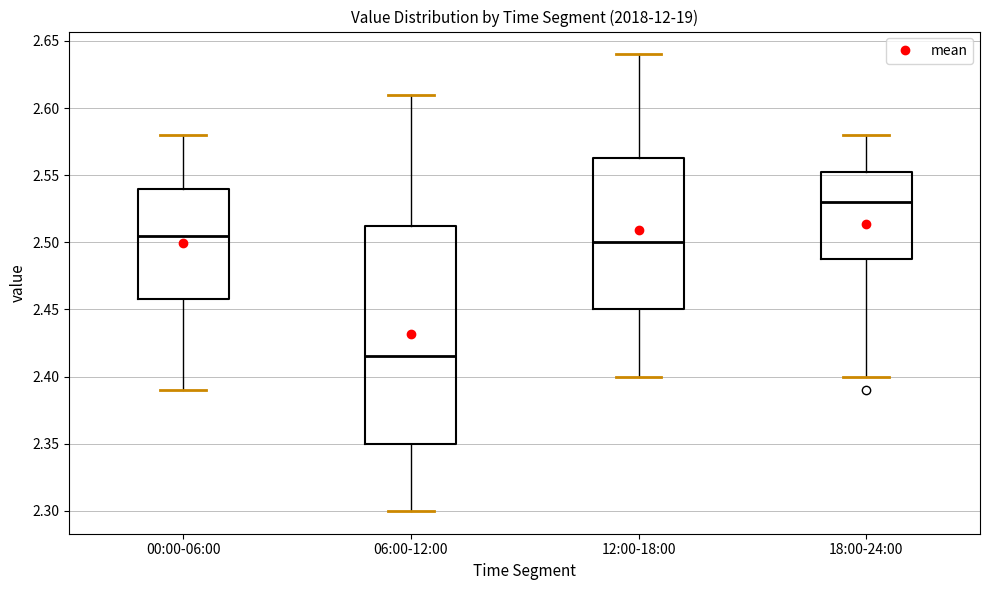

Which box's median line is the lowest?

06:00-12:00